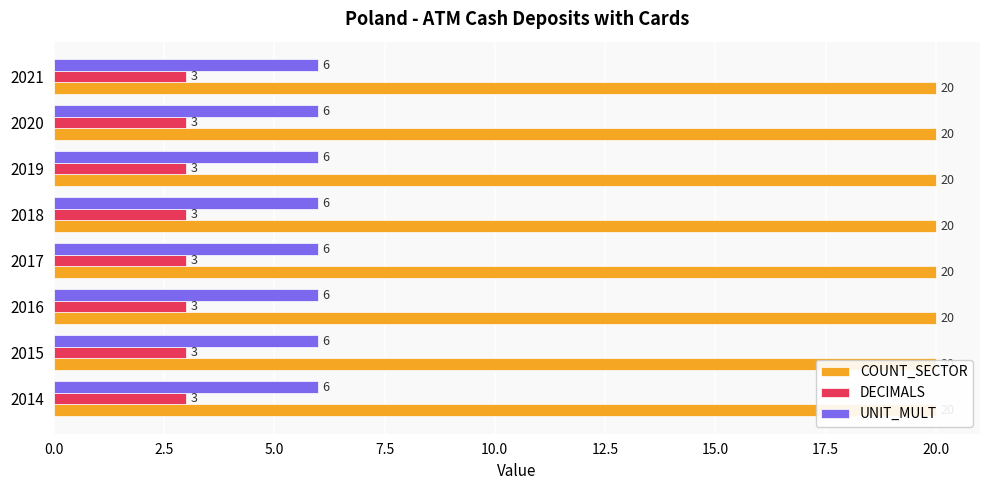

At which category is the sum across all series the highest?

2014